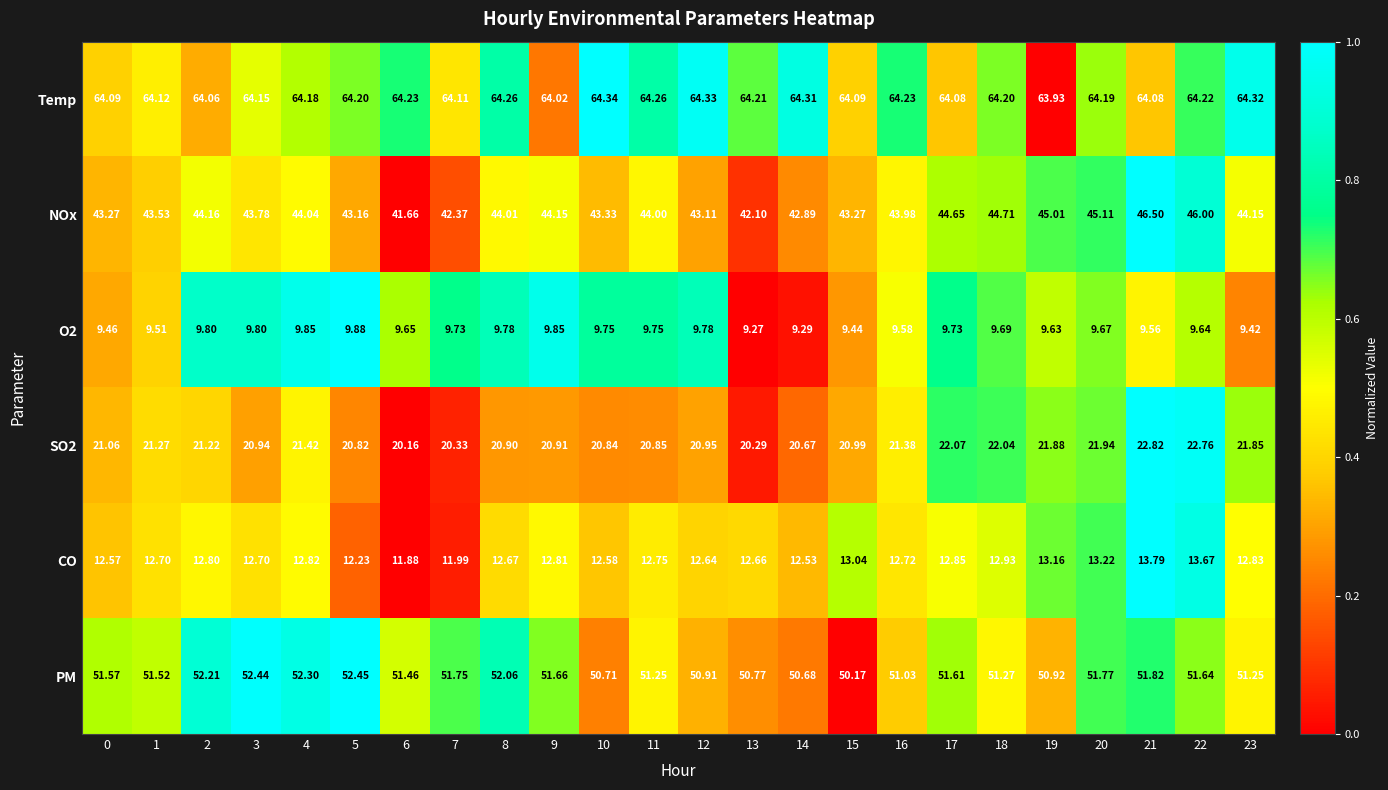

Which series has the largest total across all categories?

Temp